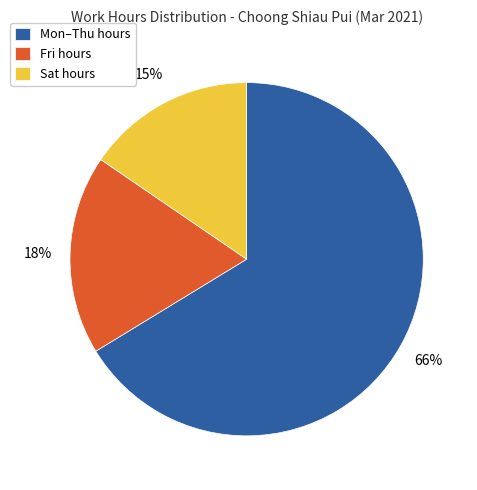

How many slices are in this pie chart?

3